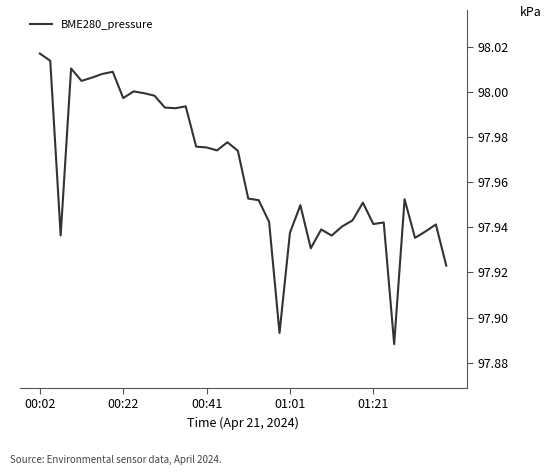

Does the chart display data point markers on the line(s)?

No